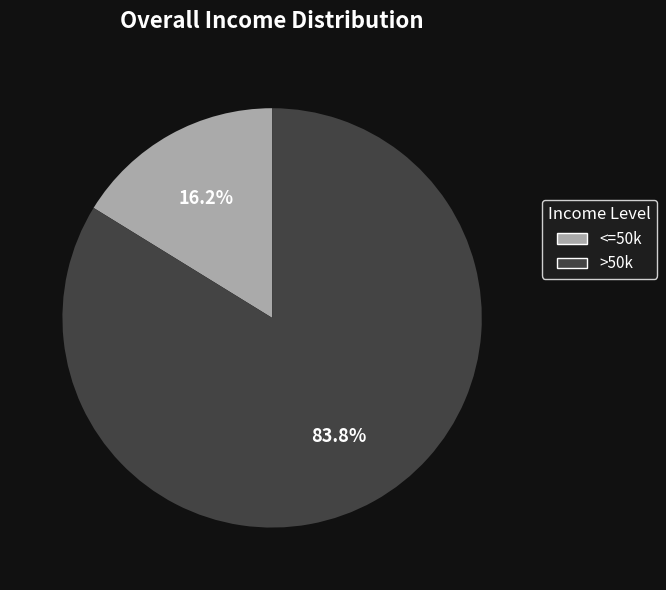

How many slices are in this pie chart?

2